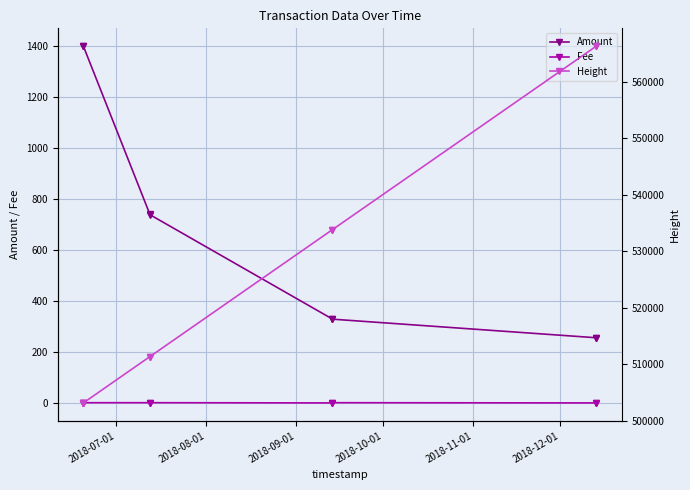

True or false: Fee and Amount cross at least once.

False